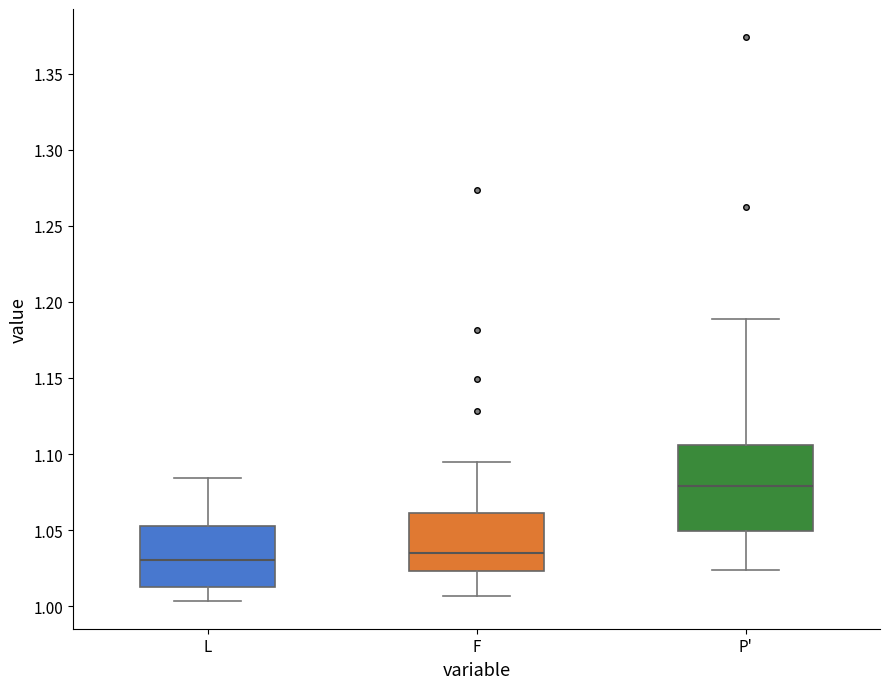

Reading left to right, transcribe this box plot: for each box, give where its median line is, the range the box spans, and where its two whiskers end, as read against the y-axis. The values are not printed on the chart, so give them approximately, as read against the axis.

L: median 1.030, box 1.015 to 1.050, whiskers 1.005 to 1.085
F: median 1.035, box 1.025 to 1.060, whiskers 1.005 to 1.095
P': median 1.080, box 1.050 to 1.105, whiskers 1.025 to 1.190